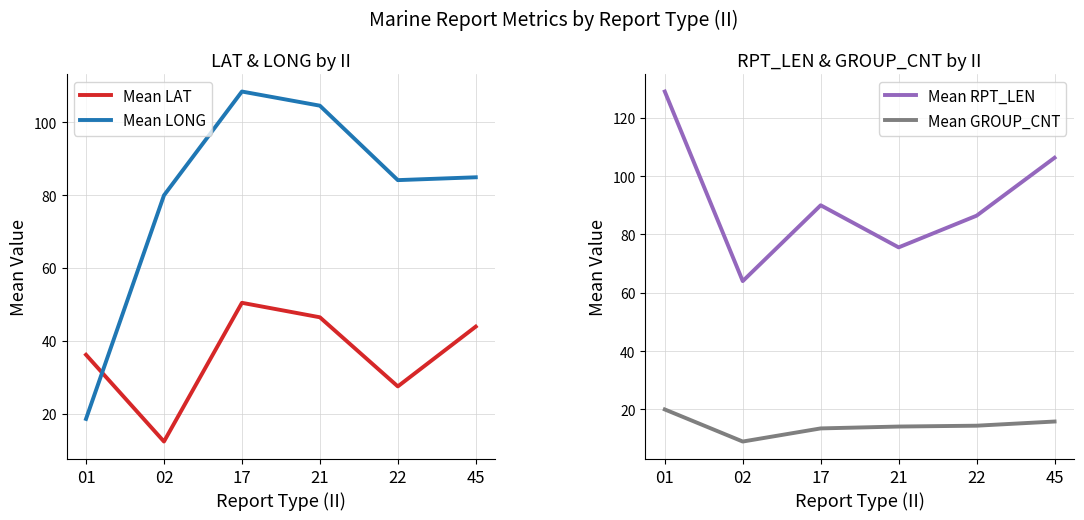

What are all the series names shown in the legend?

Mean LAT, Mean LONG, Mean RPT_LEN, Mean GROUP_CNT